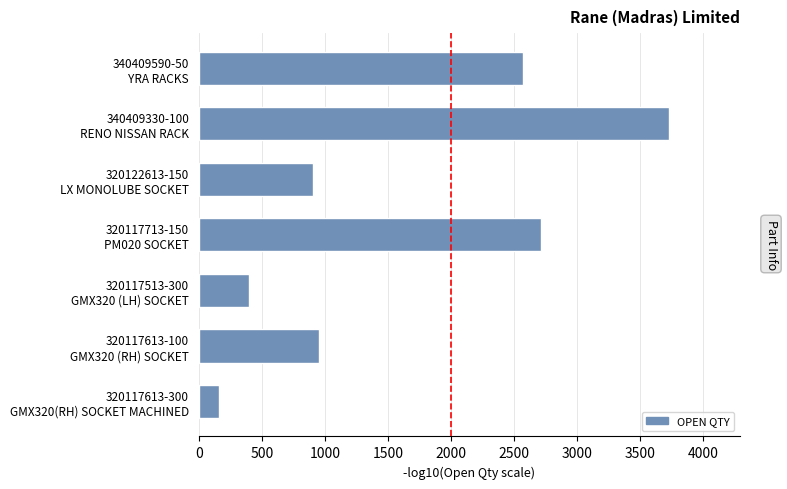

Reading top to bottom, extract all data points from this chart.

2568	3731	903	2710	400	950	163